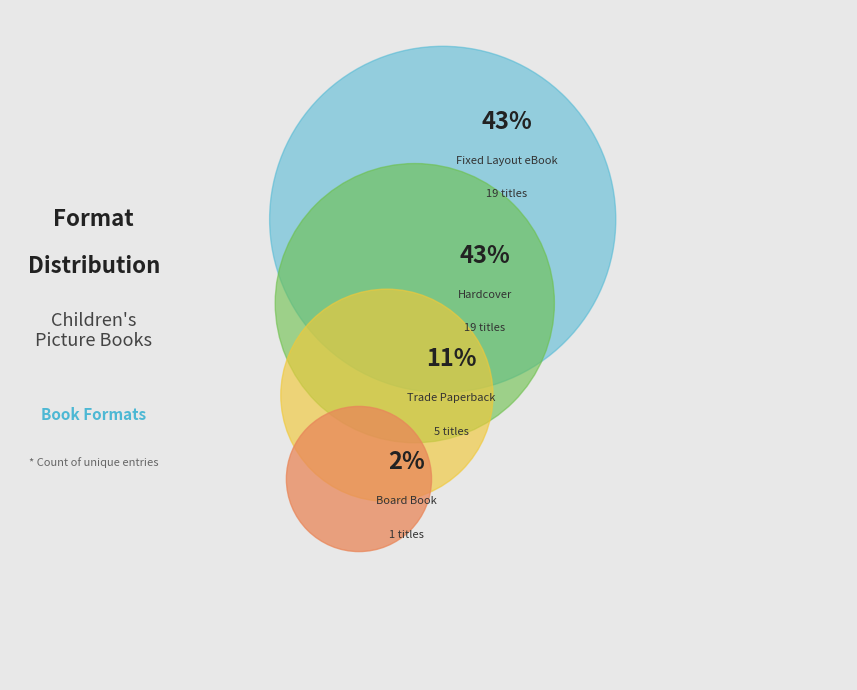

Count the number of slices in the pie.

4